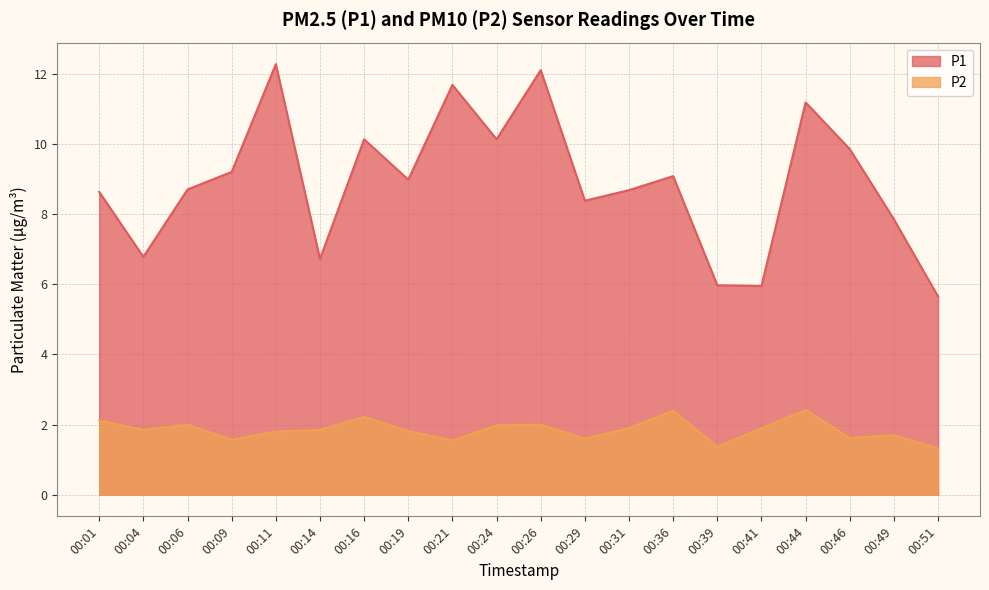

In P2, how many points are higher than both neighbors (excluding endpoints)?

6